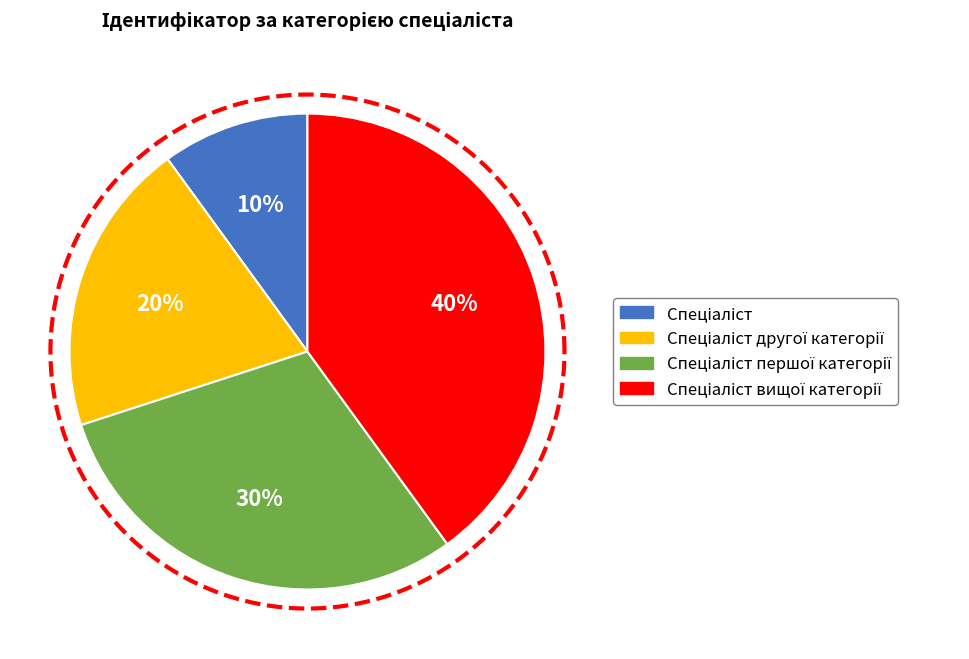

Is there any slice that represents more than half of the pie?

No